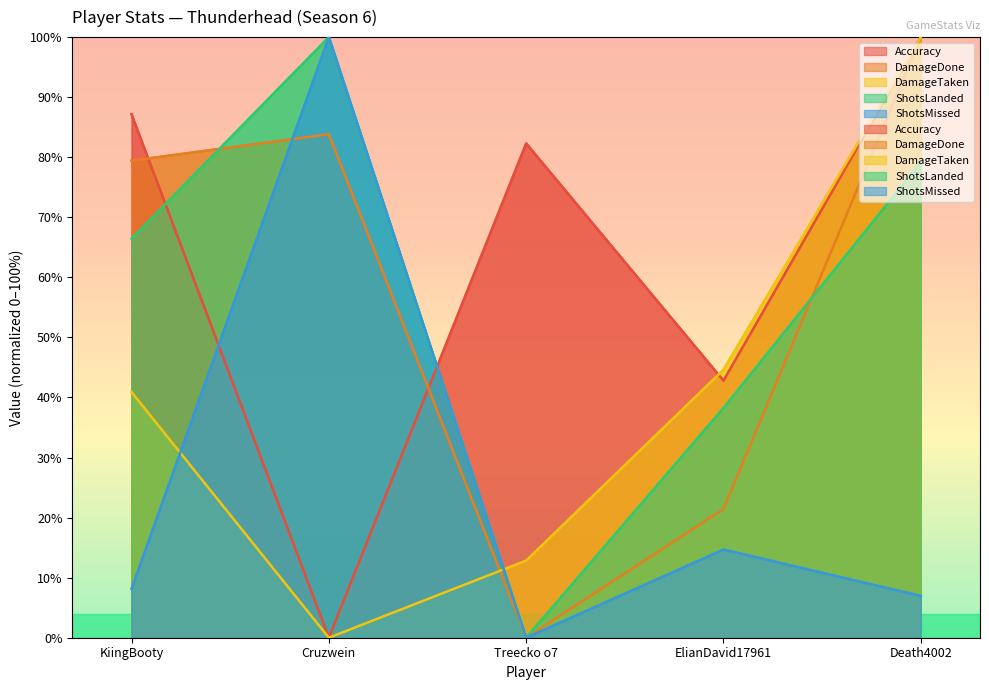

What are all the series names shown in the legend?

Accuracy, DamageDone, DamageTaken, ShotsLanded, ShotsMissed